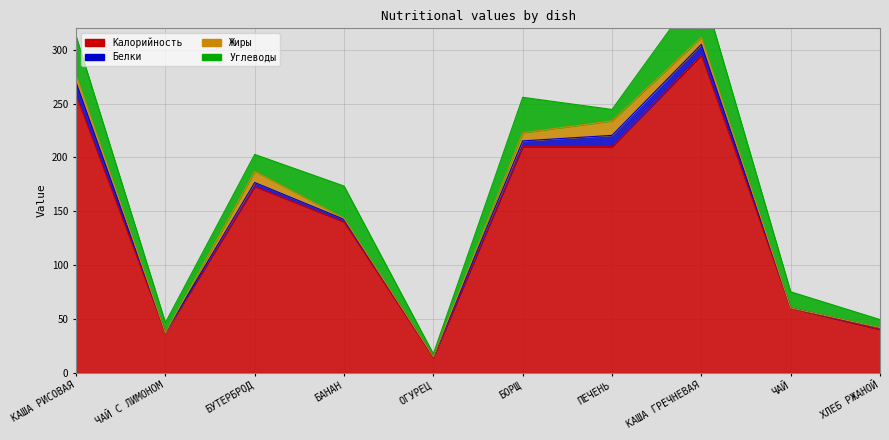

Where is the first local maximum for Калорийность?

БУТЕРБРОД